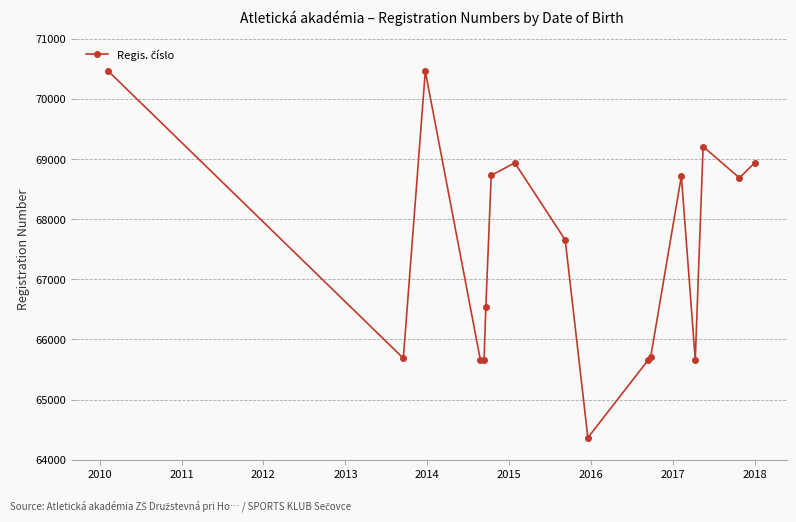

What is the smallest value displayed?

64367